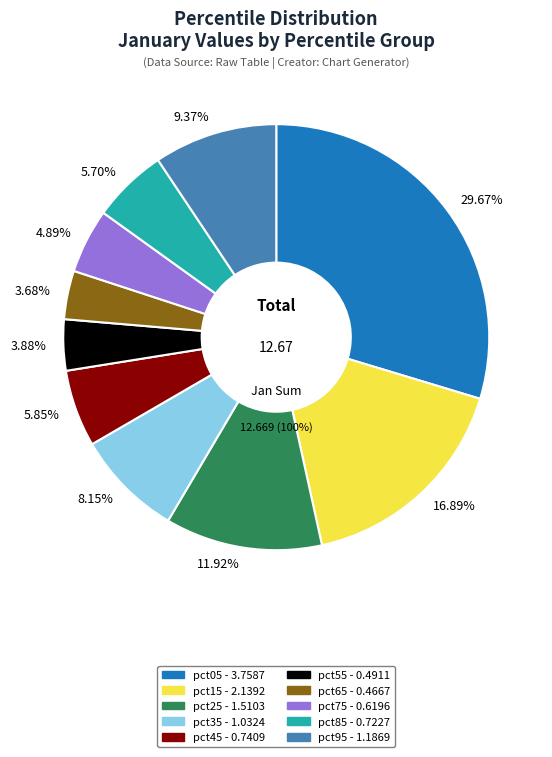

Which category has the biggest portion of the pie?

pct05